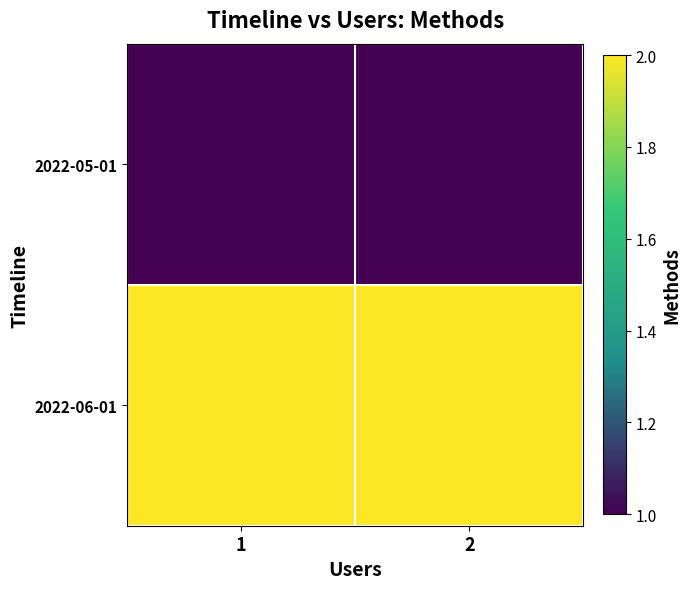

Reading right to left, what are all the values shown in this chart?

2022-05-01: 2=1	1=1
2022-06-01: 2=2	1=2